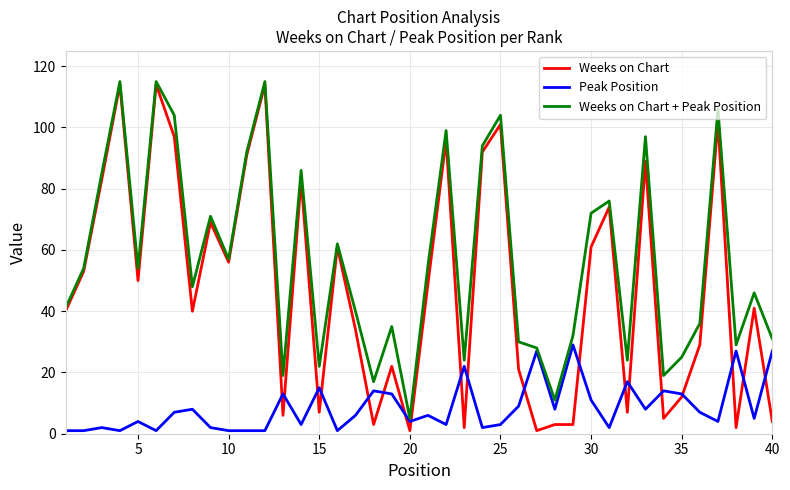

Rank the series by their average value, from lowest to highest.

Peak Position, Weeks on Chart, Weeks on Chart + Peak Position